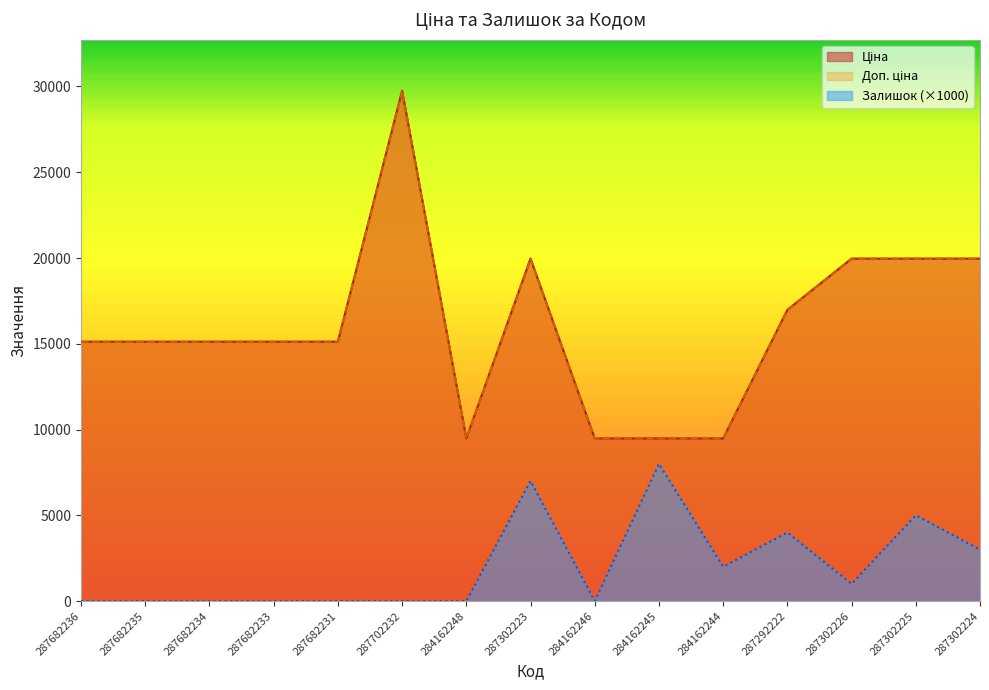

Between 287682233 and 287302226, which is larger?

287302226